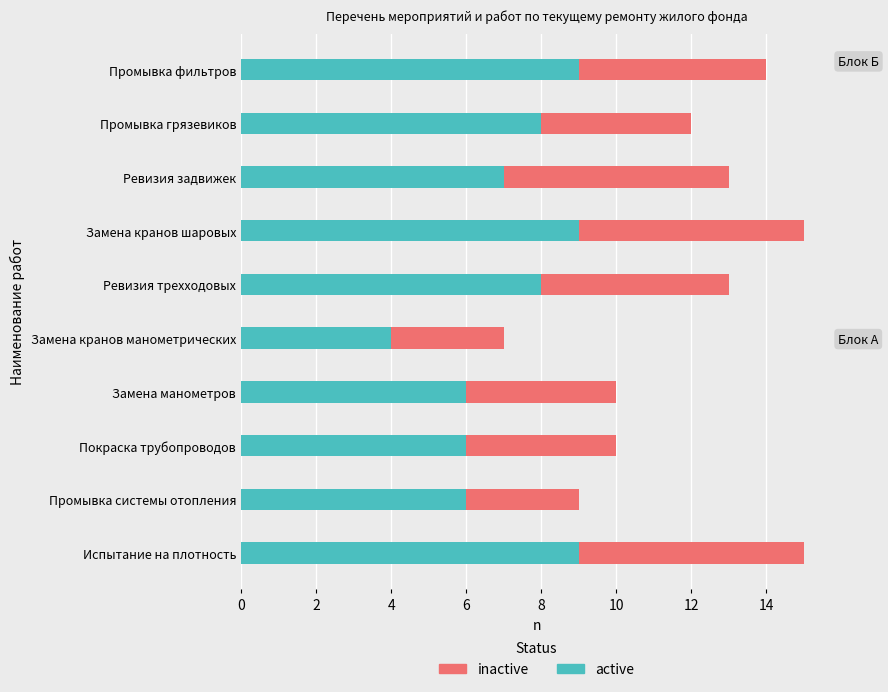

What value does the active series have at Замена кранов манометрических?

4